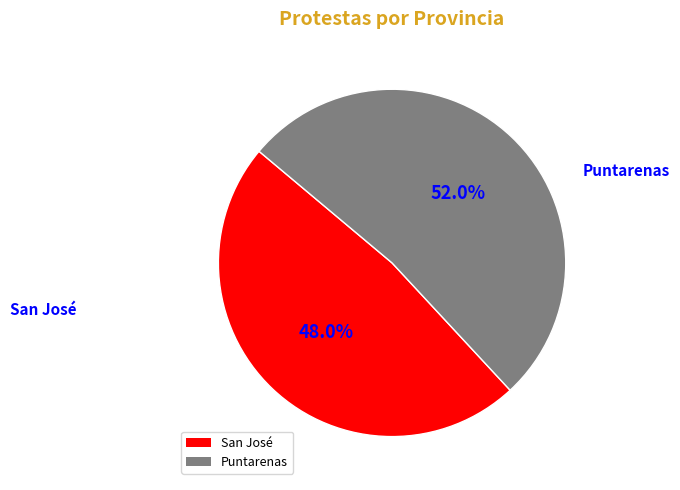

Does any single category account for the majority?

Yes